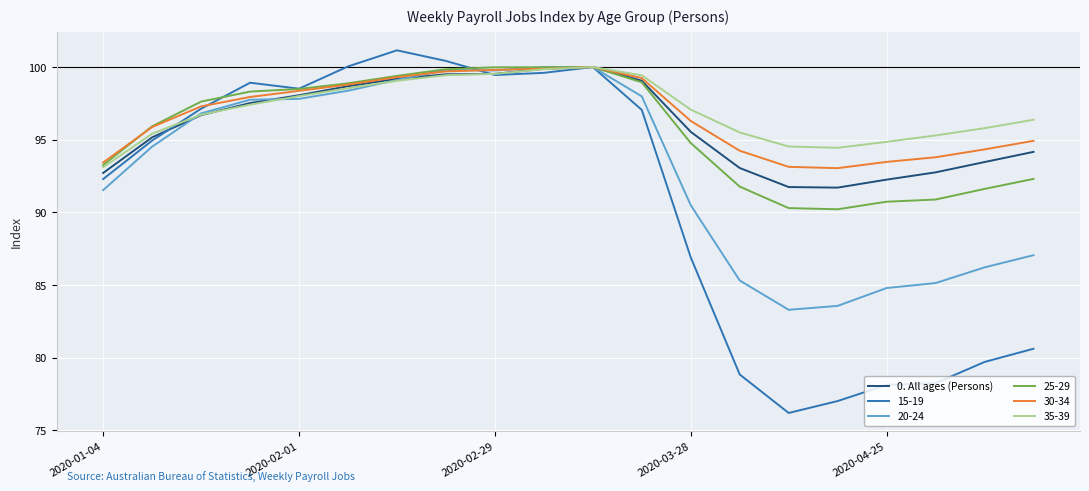

What is the maximum value shown in the chart?

101.2